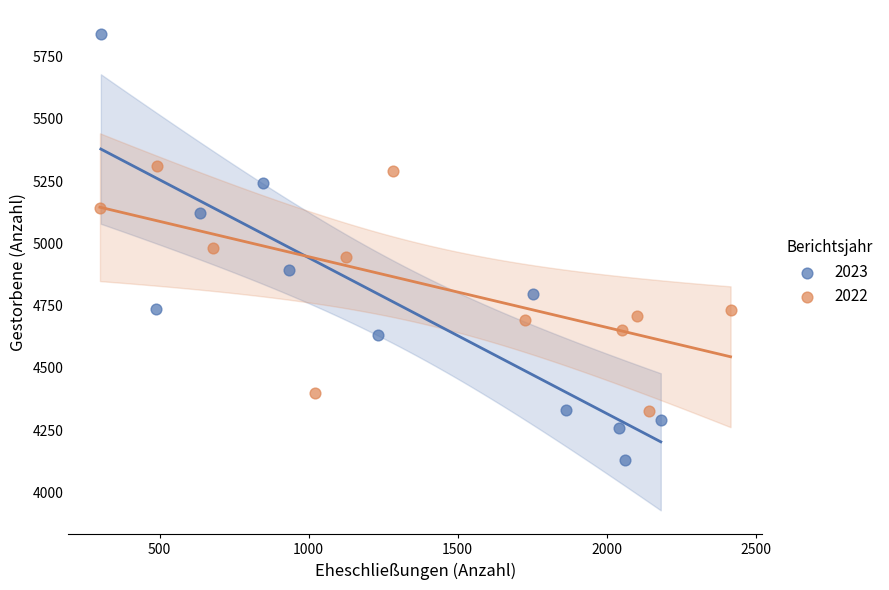

Which series reaches the maximum Y coordinate?

2023